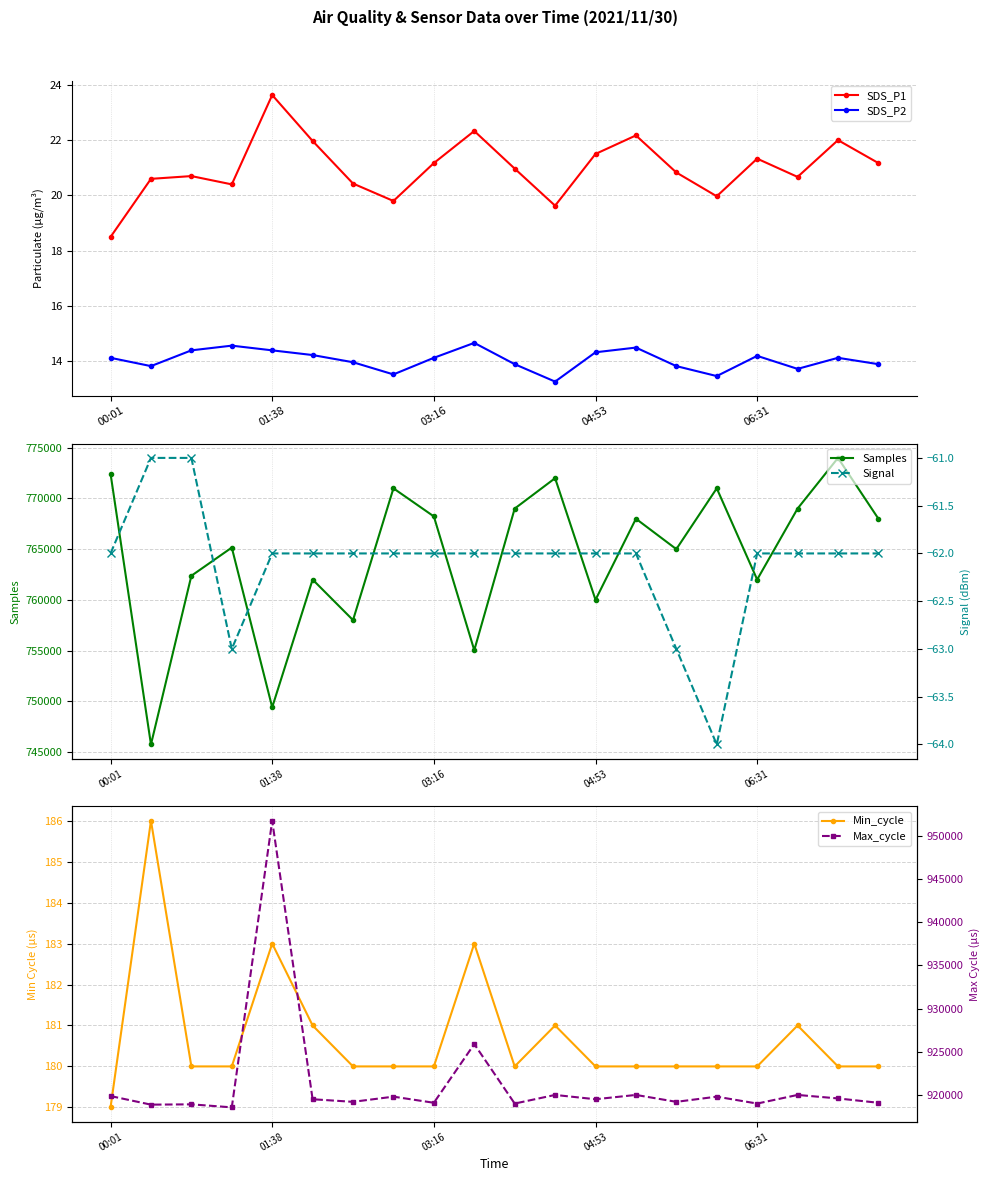

What is the spread (max minus min) of values at 7?

919862.0